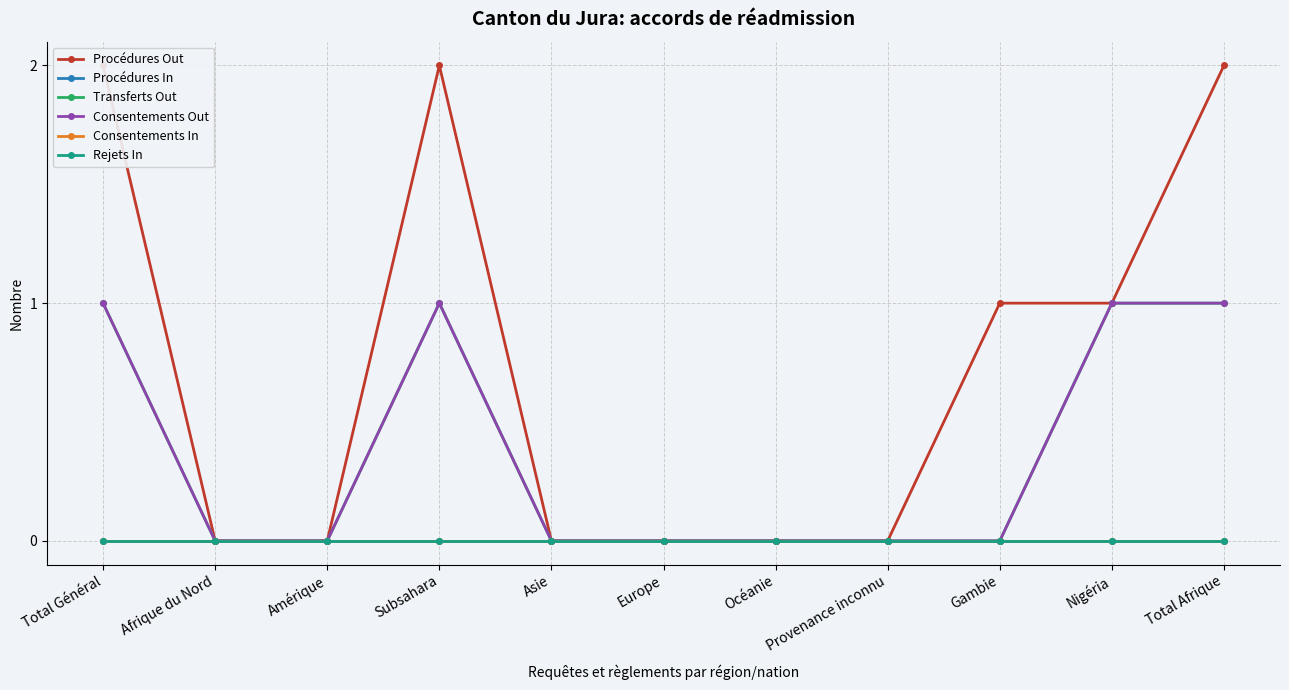

Does the chart display data point markers on the line(s)?

Yes